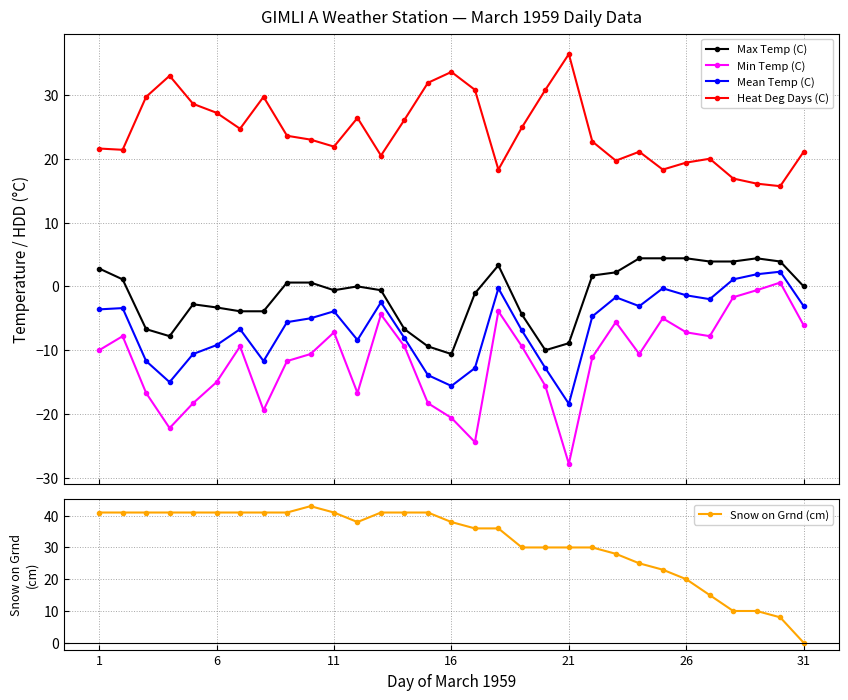

What is the difference between the highest and lowest values at 19?

46.4